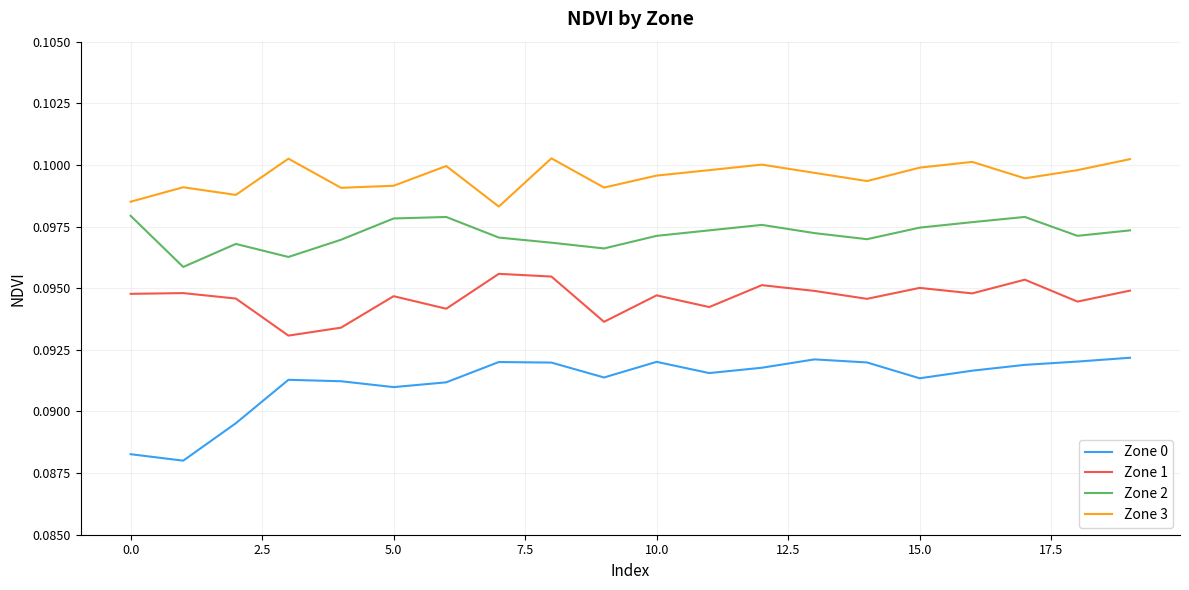

List the series in order of their peak value, highest first.

Zone 3, Zone 2, Zone 1, Zone 0